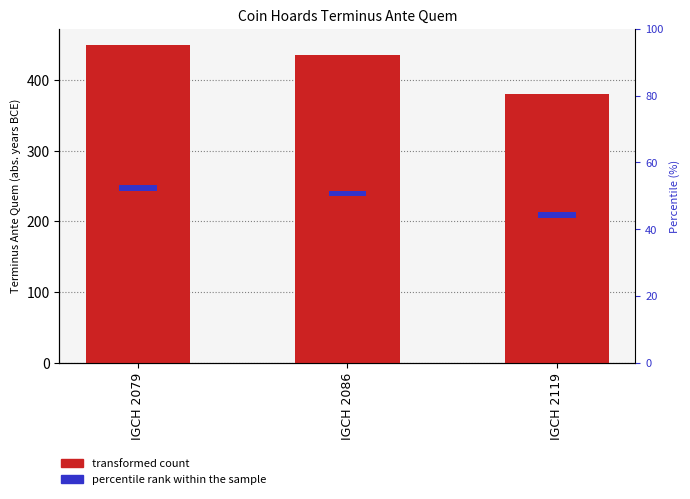

What is the value of the transformed count bar at the 3rd from the left?

380